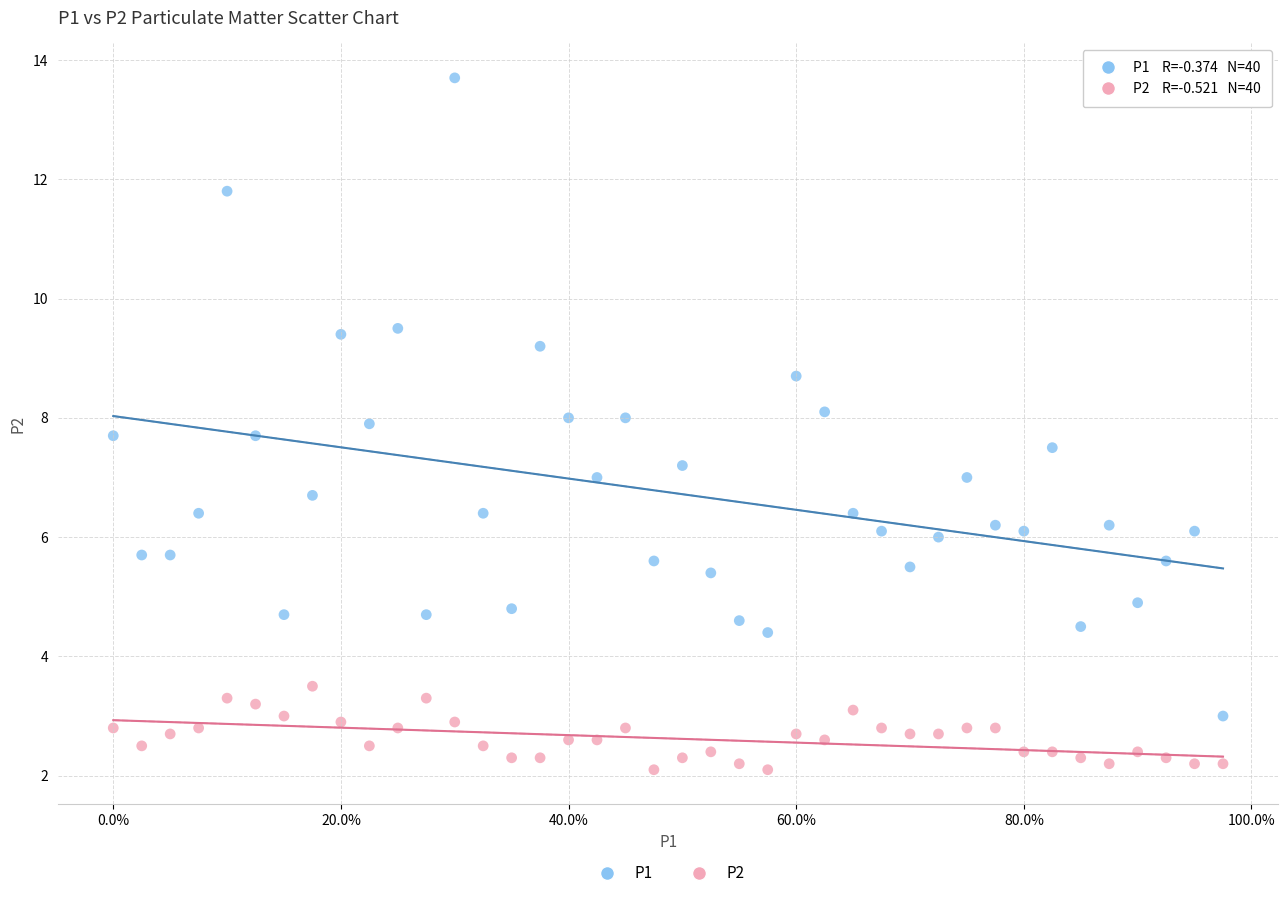

Which series has the widest spread of Y values?

P1